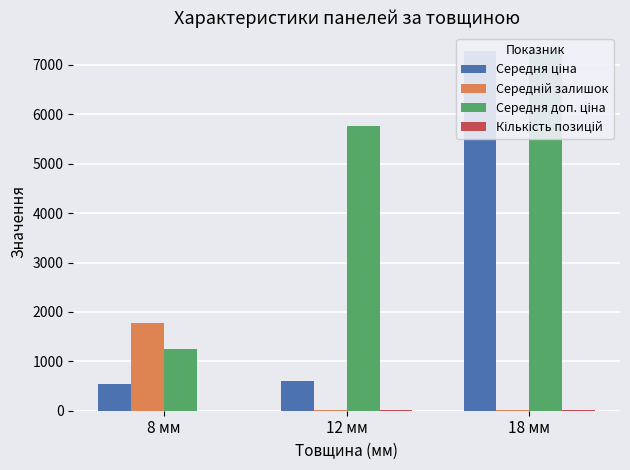

Rank the series by their maximum value, from highest to lowest.

Середня ціна, Середня доп. ціна, Середній залишок, Кількість позицій